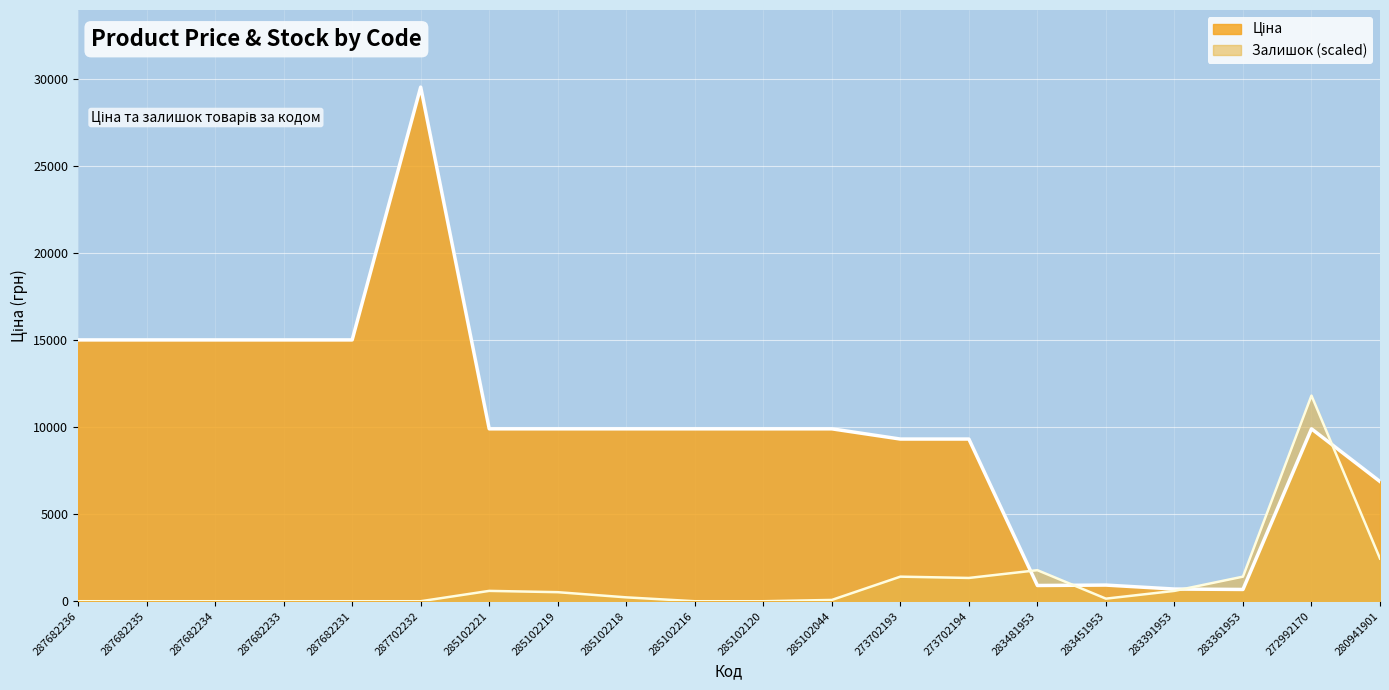

At which category does Залишок reach its first local valley?

273702194